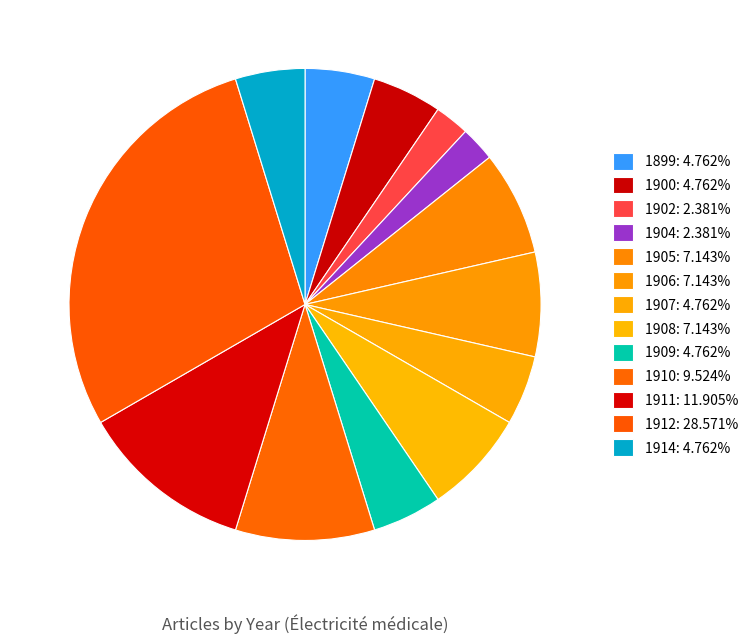

Which slice is the smallest?

1902